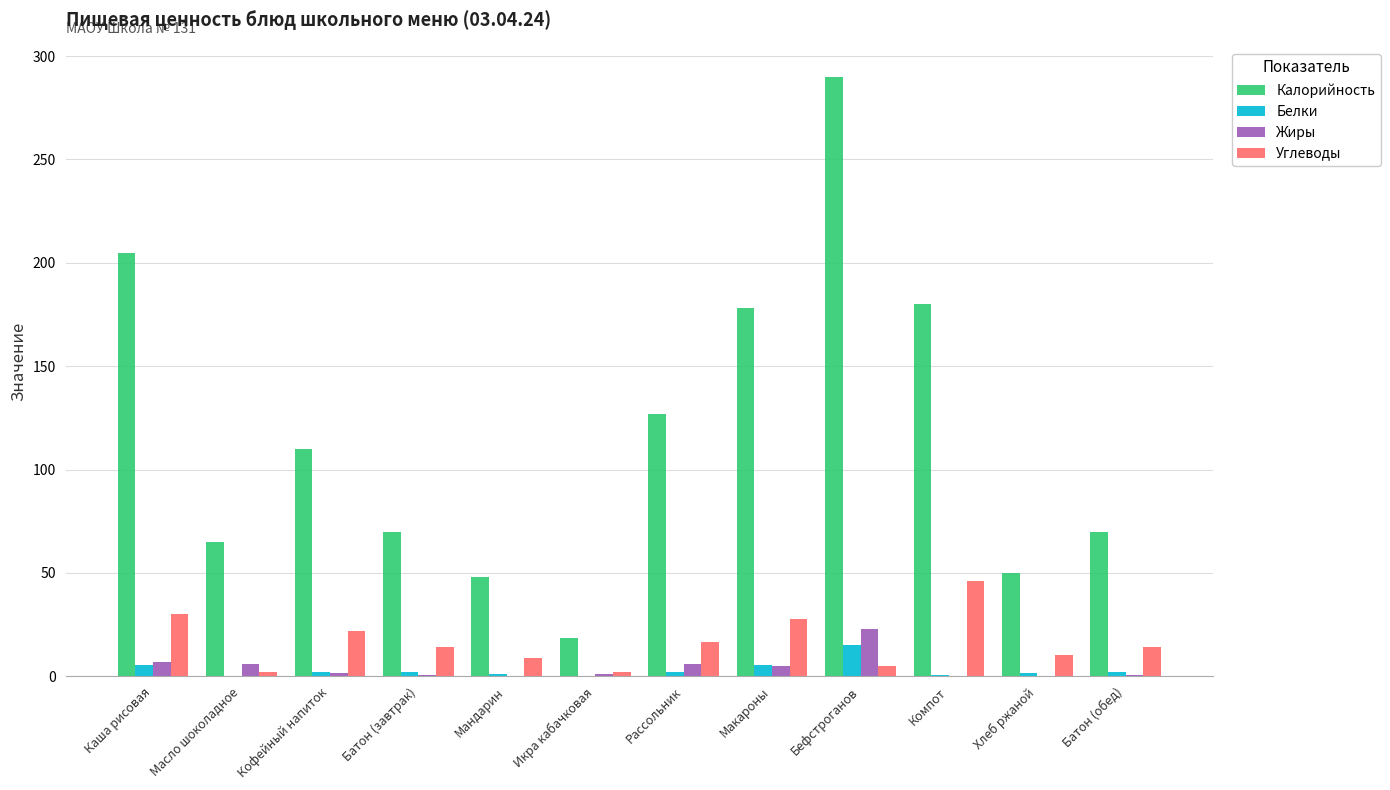

What is the sum of all Жиры values?

51.0